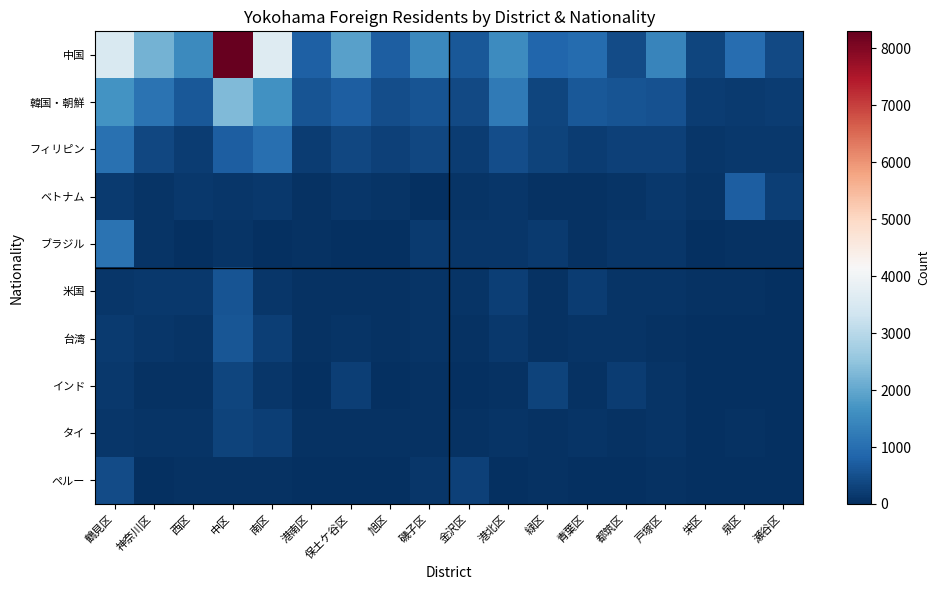

Which series has the widest spread of values?

中国